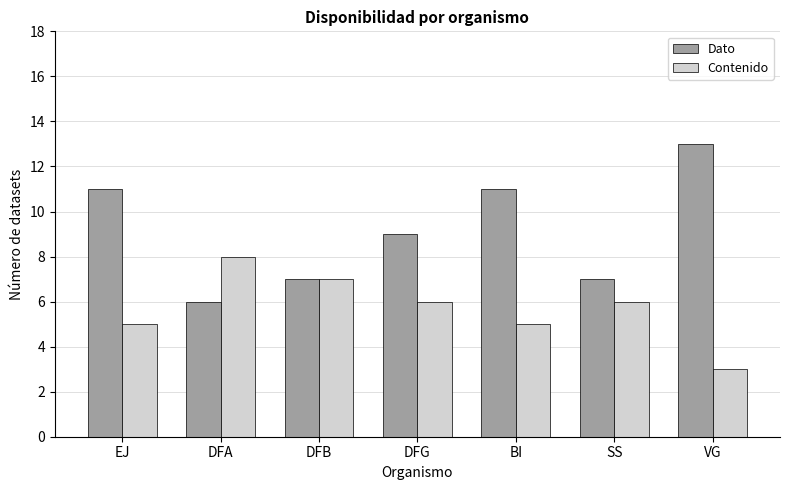

What is the sum of all Contenido values?

40